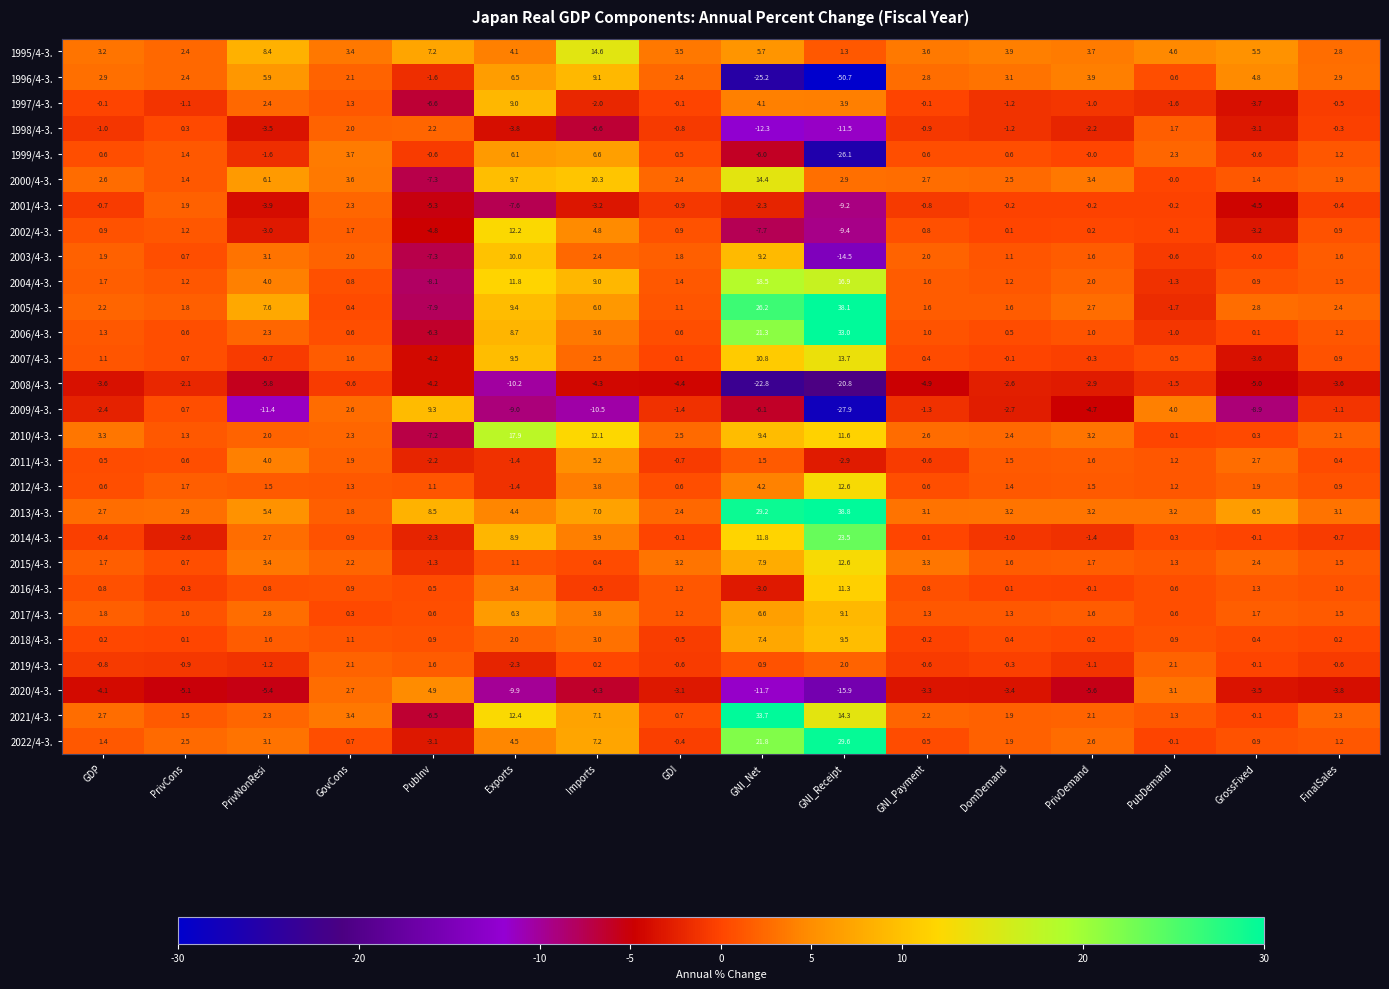

Which series has the widest spread of values?

1996/4-3.